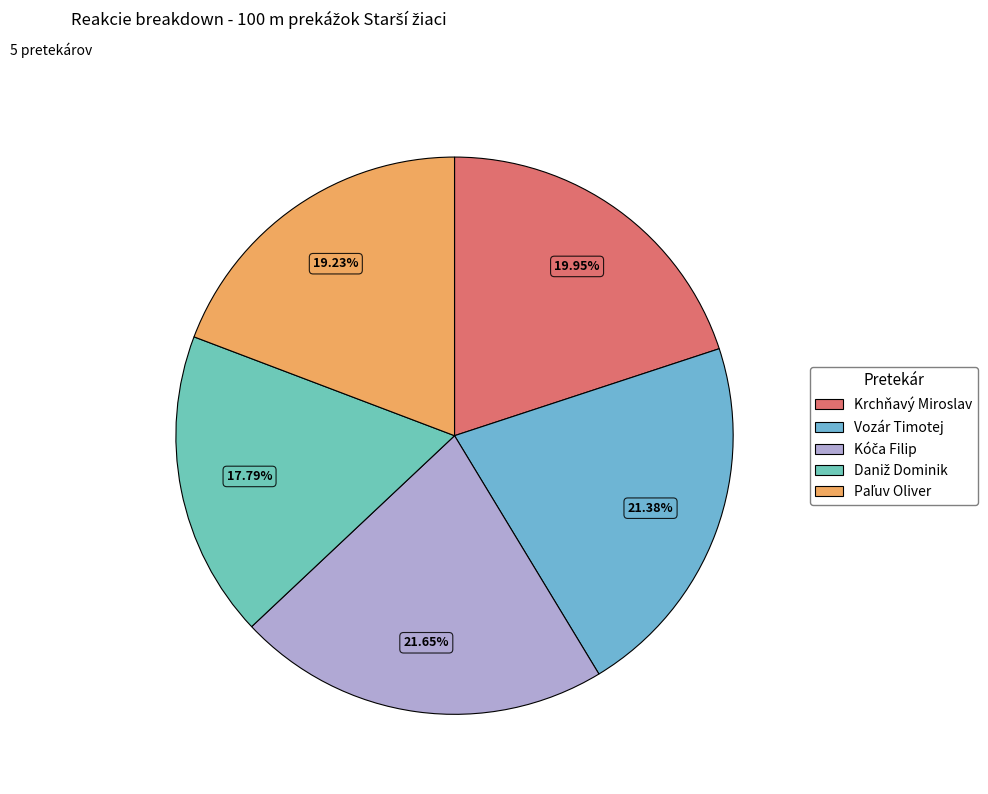

Which slice is the smallest?

Daniž Dominik